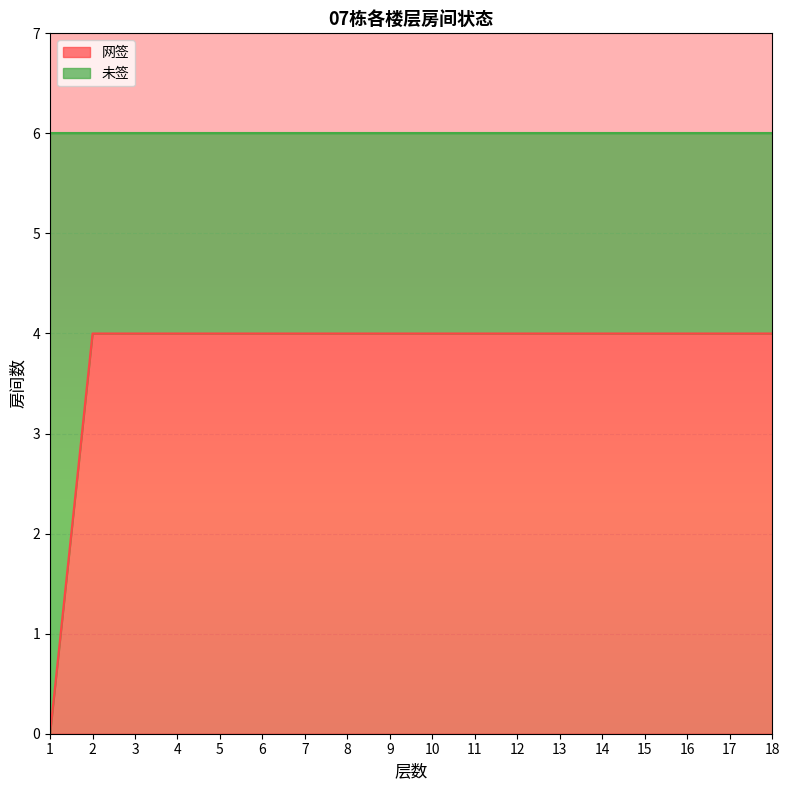

At which label is the value closest to 2?

1